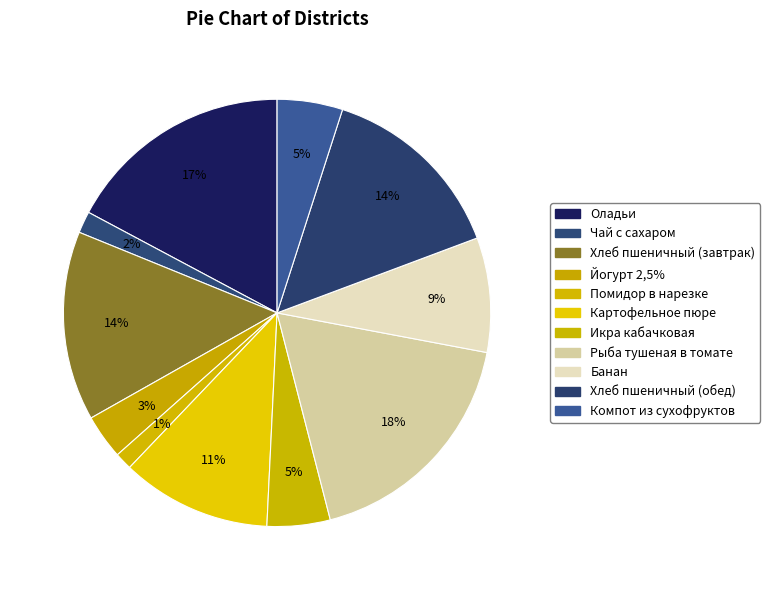

Combined, what portion of the pie is Помидор в нарезке and Компот из сухофруктов?

6.3%